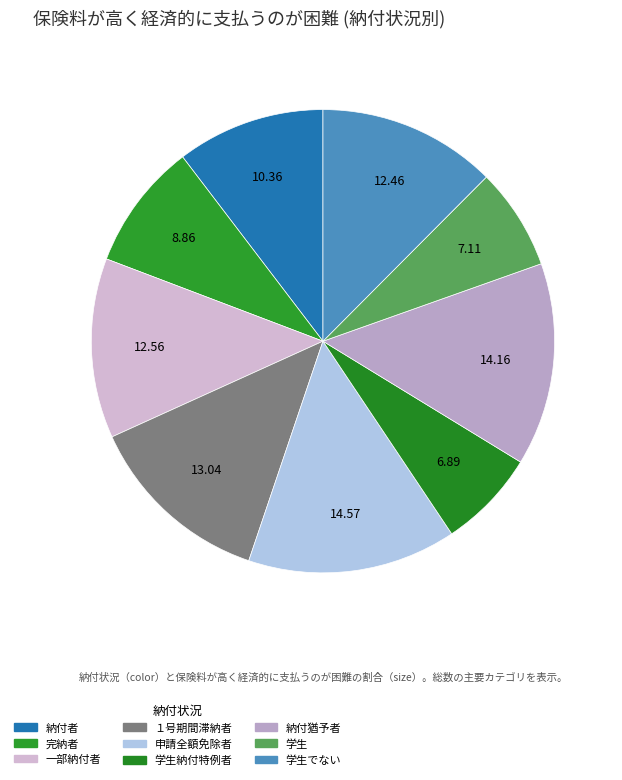

Rank the categories by value from lowest to highest.

学生納付特例者, 学生, 完納者, 納付者, 学生でない, 一部納付者, １号期間滞納者, 納付猶予者, 申請全額免除者